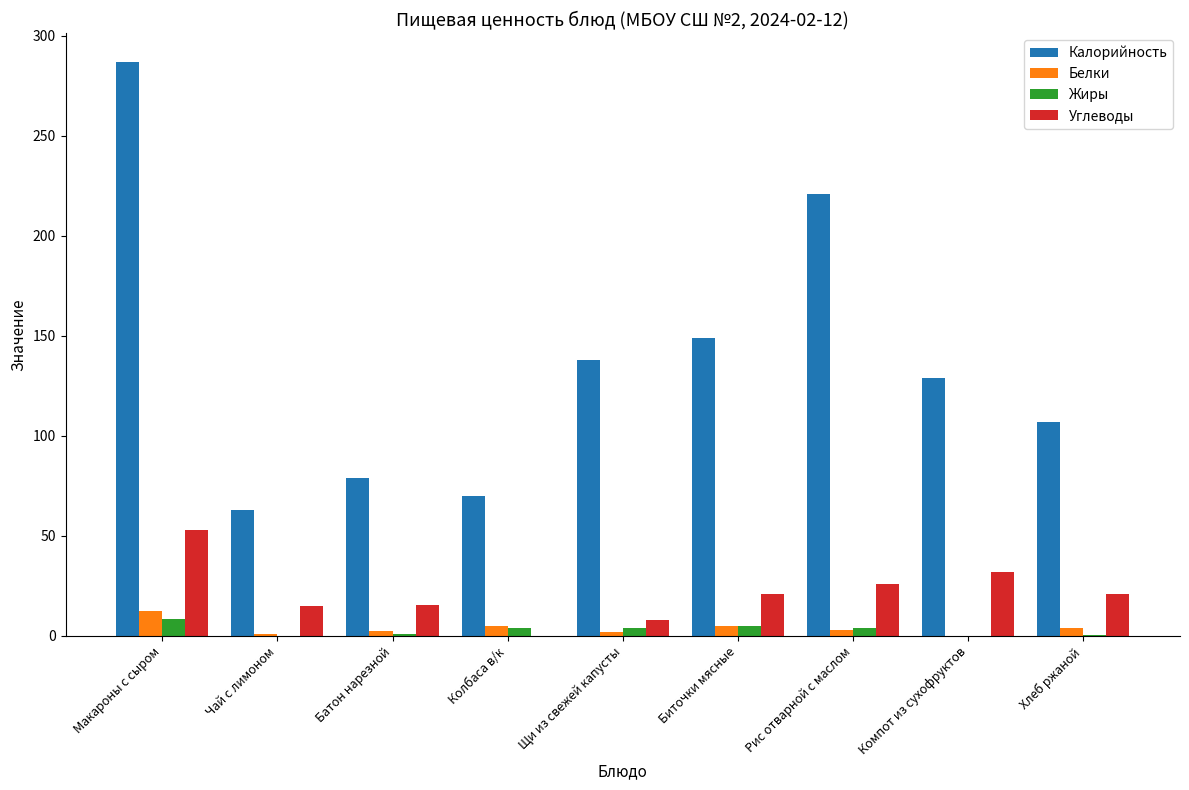

What is the maximum value shown in the chart?

287.0